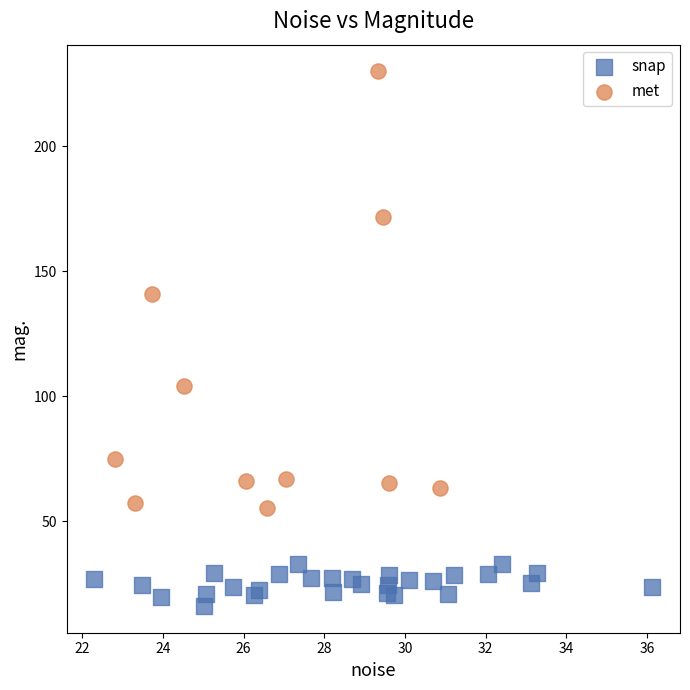

Which series has the largest Y range (max minus min)?

met